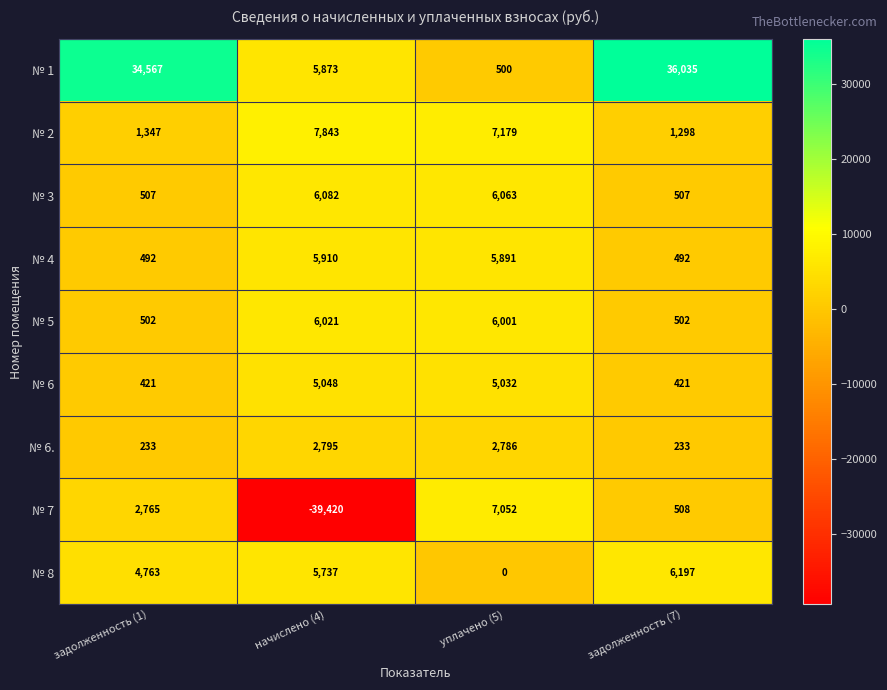

At which category is the sum across all series the highest?

задолженность (7)